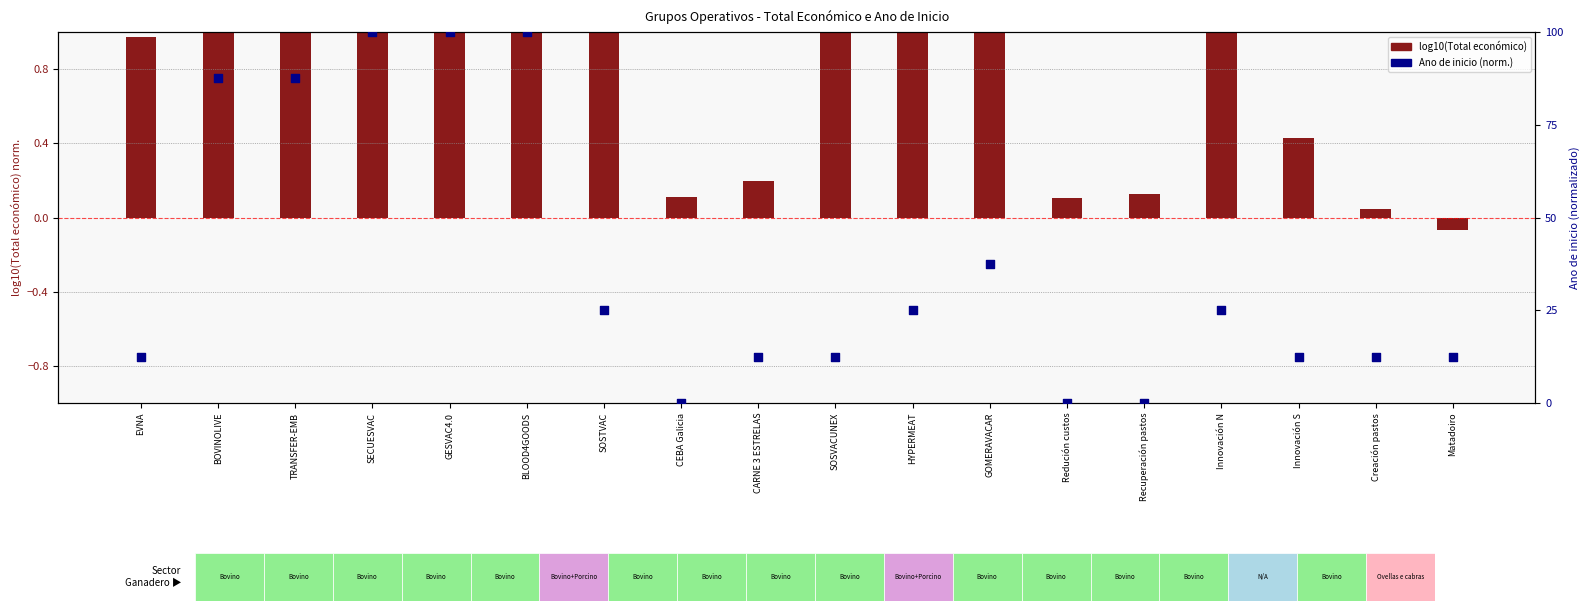

At how many categories does at least one series exceed 17?

9